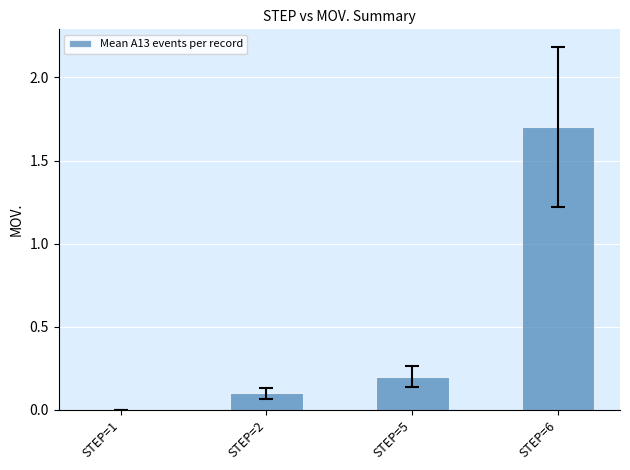

Are the bars horizontal?

No